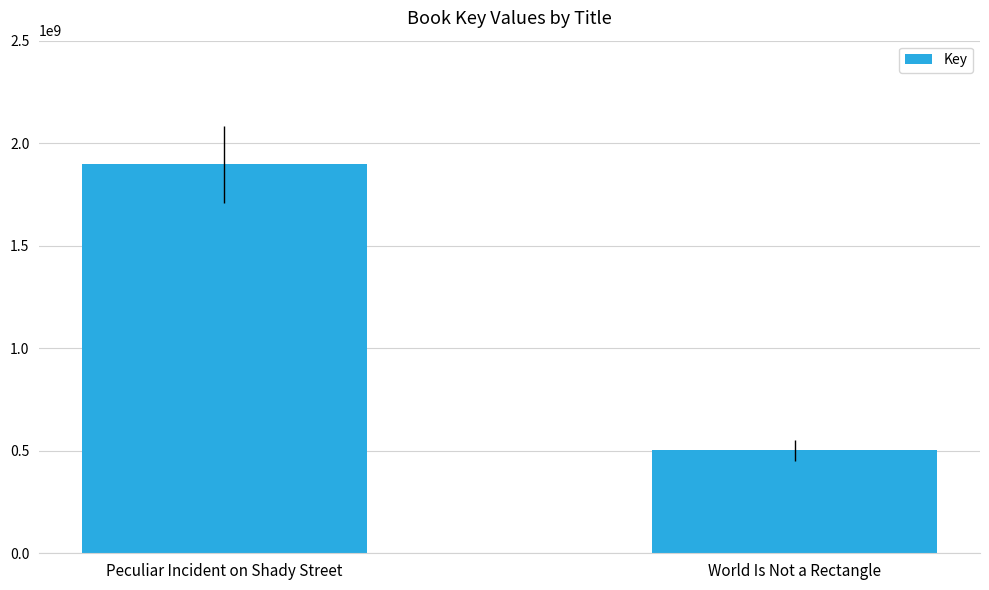

How many data points are less than 1896397999?

1